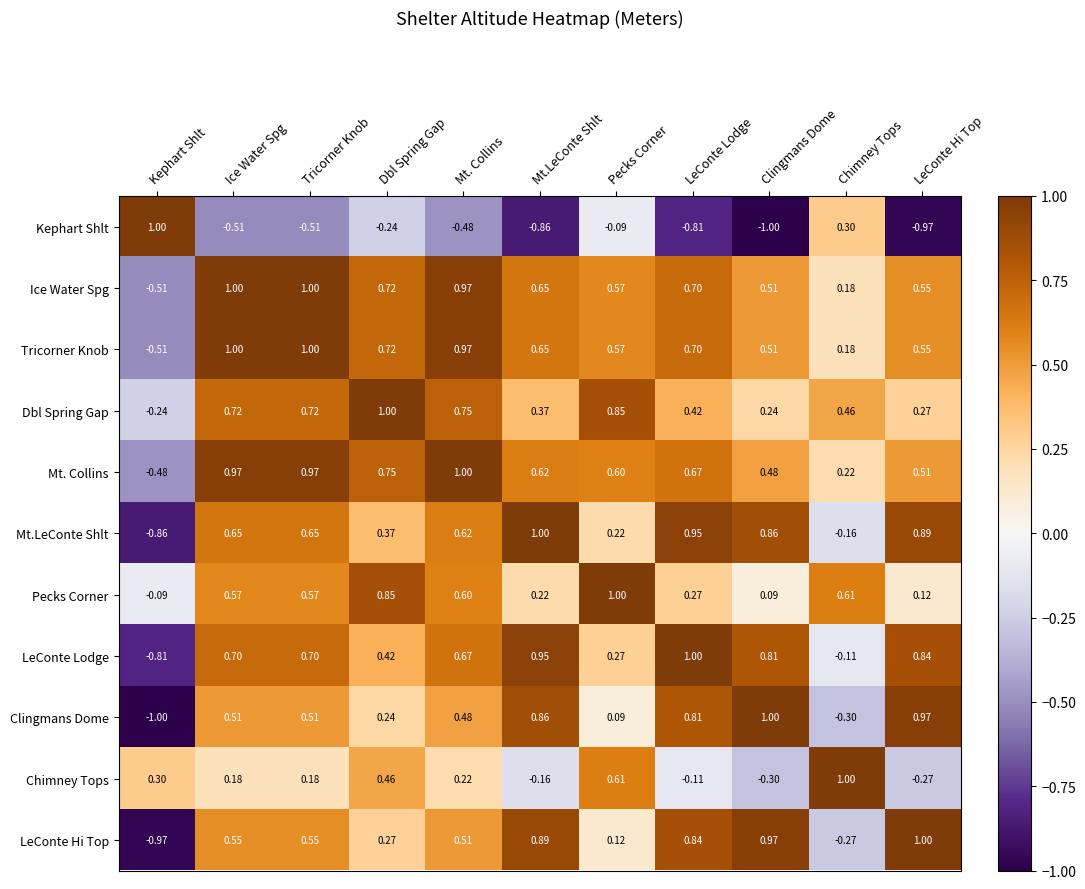

What is the difference between the highest and lowest values at Dbl Spring Gap?

1.2